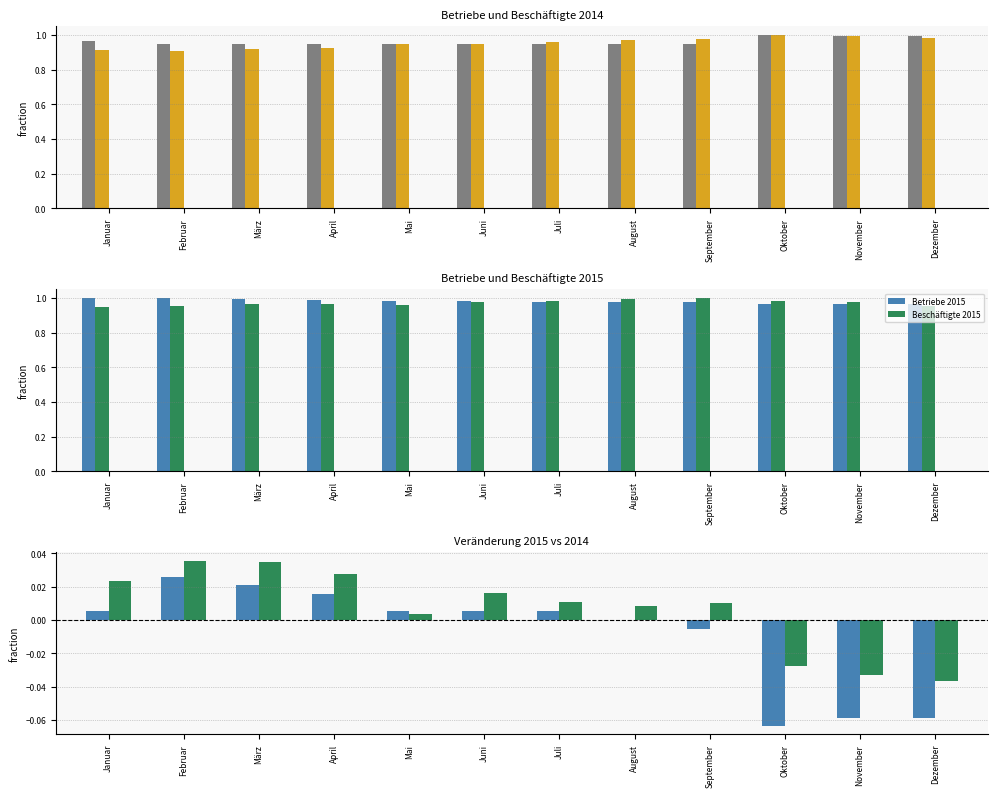

Reading left to right, what are all the values shown in this chart?

Betriebe 2014: Januar=1.0	Februar=0.9	März=0.9	April=0.9	Mai=1.0	Juni=1.0	Juli=0.9	August=0.9	September=1.0	Oktober=1.0	November=1.0	Dezember=1.0
Beschäftigte 2014: Januar=0.9	Februar=0.9	März=0.9	April=0.9	Mai=0.9	Juni=0.9	Juli=1.0	August=1.0	September=1.0	Oktober=1.0	November=1.0	Dezember=1.0
Betriebe 2015: Januar=1.0	Februar=1.0	März=1.0	April=1.0	Mai=1.0	Juni=1.0	Juli=1.0	August=1.0	September=1.0	Oktober=1.0	November=1.0	Dezember=1.0
Beschäftigte 2015: Januar=0.9	Februar=1.0	März=1.0	April=1.0	Mai=1.0	Juni=1.0	Juli=1.0	August=1.0	September=1.0	Oktober=1.0	November=1.0	Dezember=1.0
Betriebe diff: Januar=0.0	Februar=0.0	März=0.0	April=0.0	Mai=0.0	Juni=0.0	Juli=0.0	August=0.0	September=-0.0	Oktober=-0.1	November=-0.1	Dezember=-0.1
Beschäftigte diff: Januar=0.0	Februar=0.0	März=0.0	April=0.0	Mai=0.0	Juni=0.0	Juli=0.0	August=0.0	September=0.0	Oktober=-0.0	November=-0.0	Dezember=-0.0